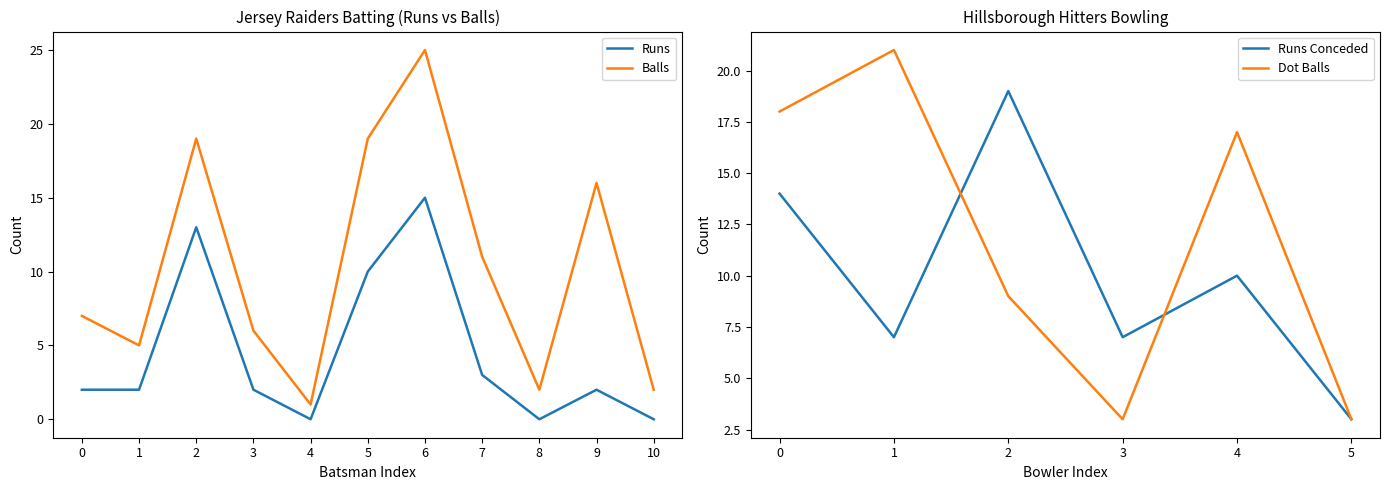

True or false: Runs and Balls intersect in this chart.

False